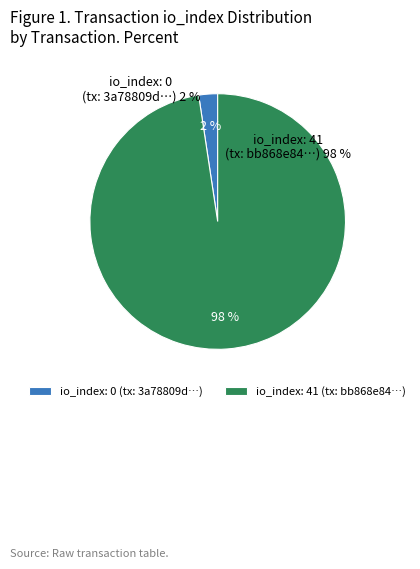

Which slice is the largest?

tx_index_41